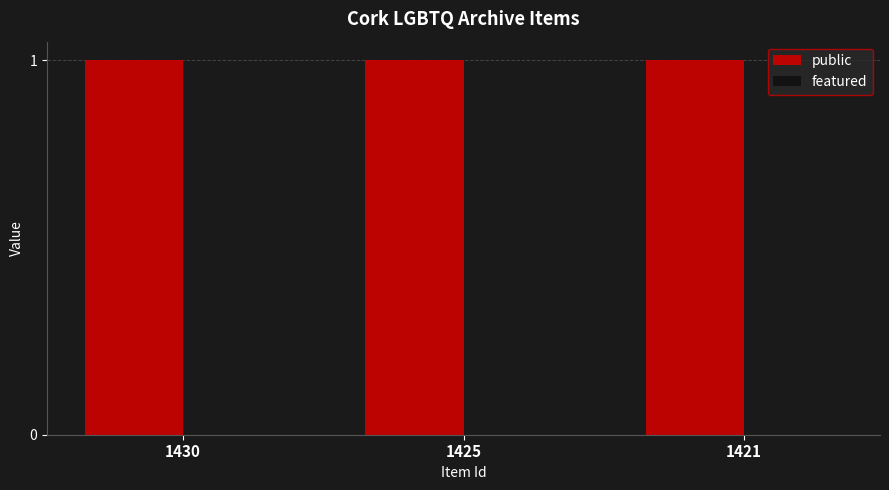

Is it true that public equals 1 at 1421?

True